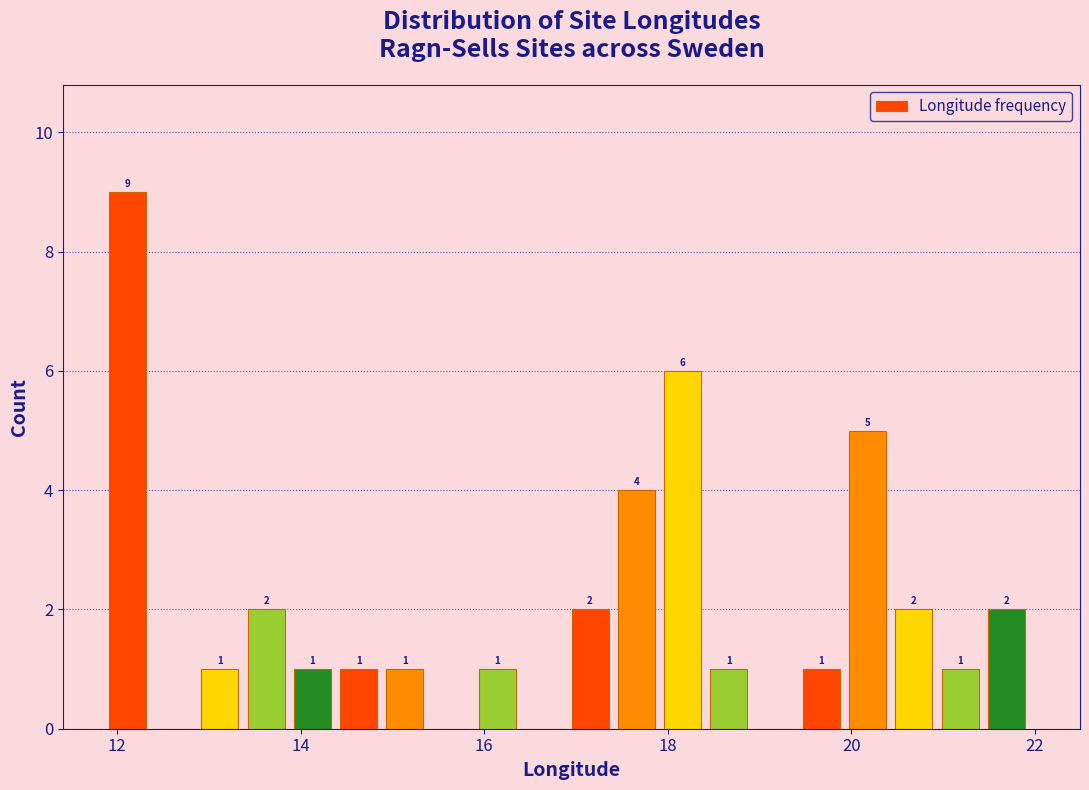

Around what value on the x-axis is the tallest bar? Give the approximate position of its centre, as read against the axis.

12.2